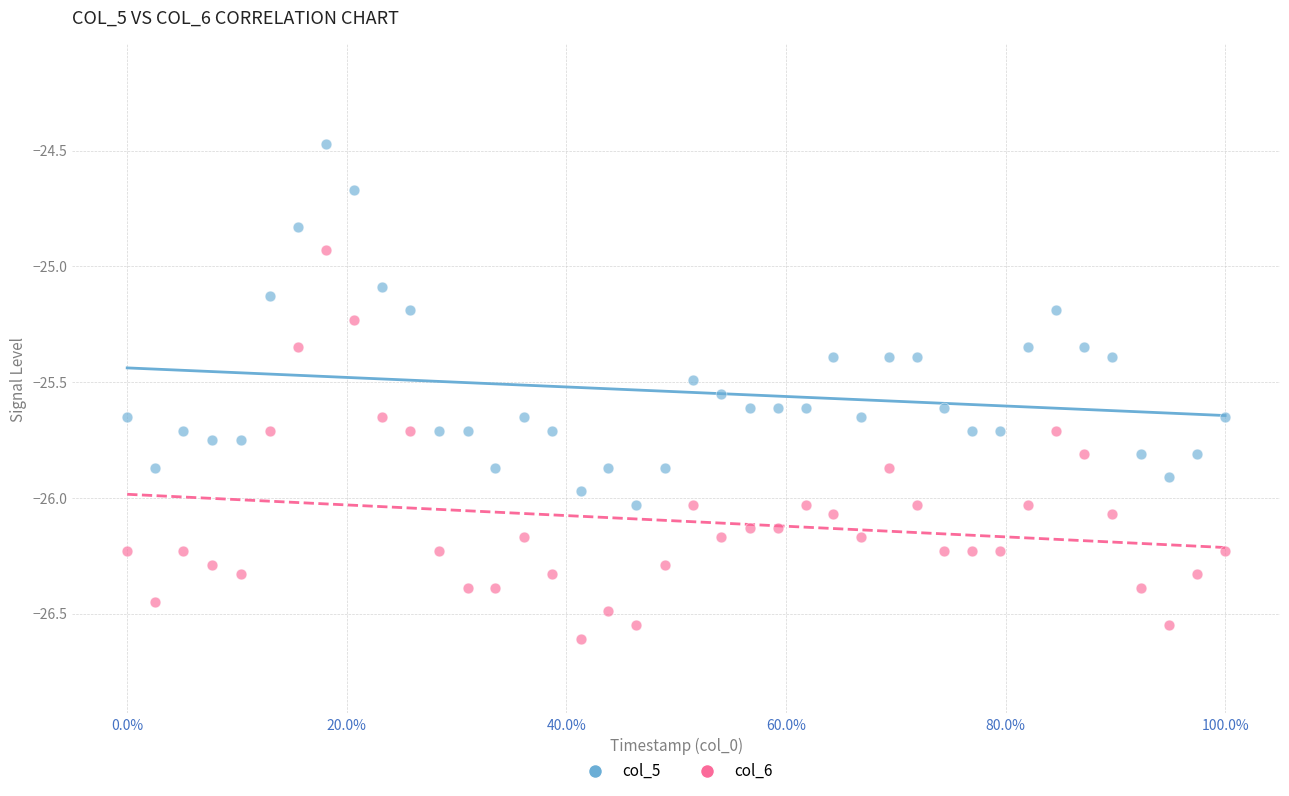

Which series reaches the minimum Y coordinate?

col_6